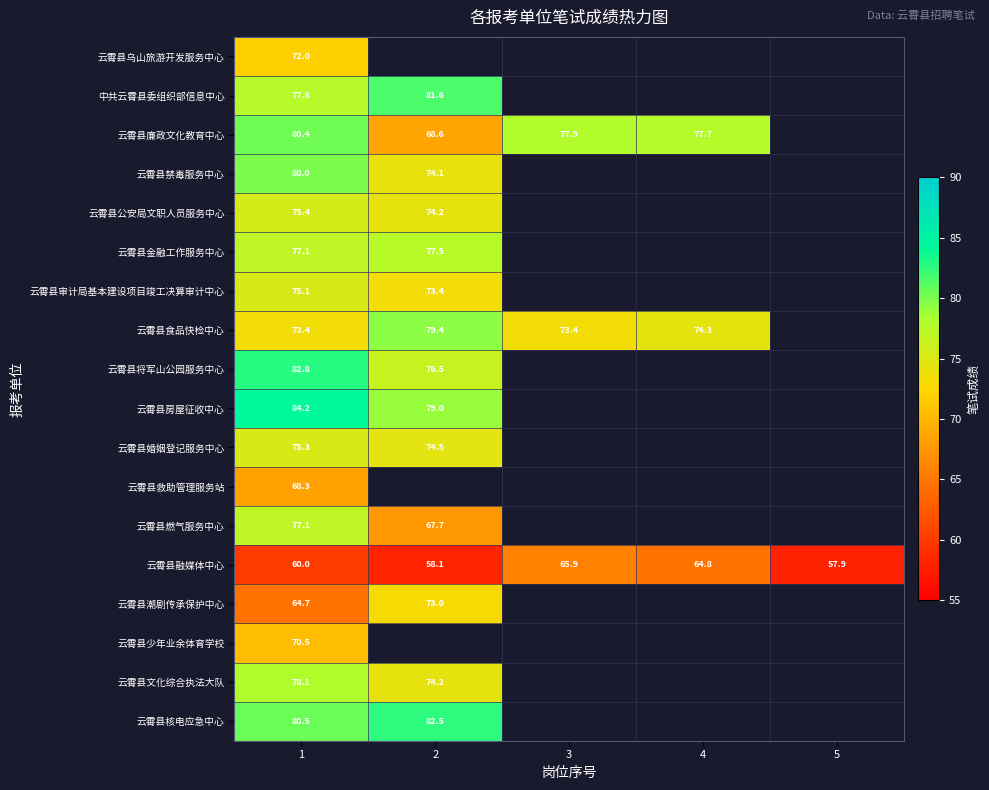

What is the total value across all series at 1?

1352.5